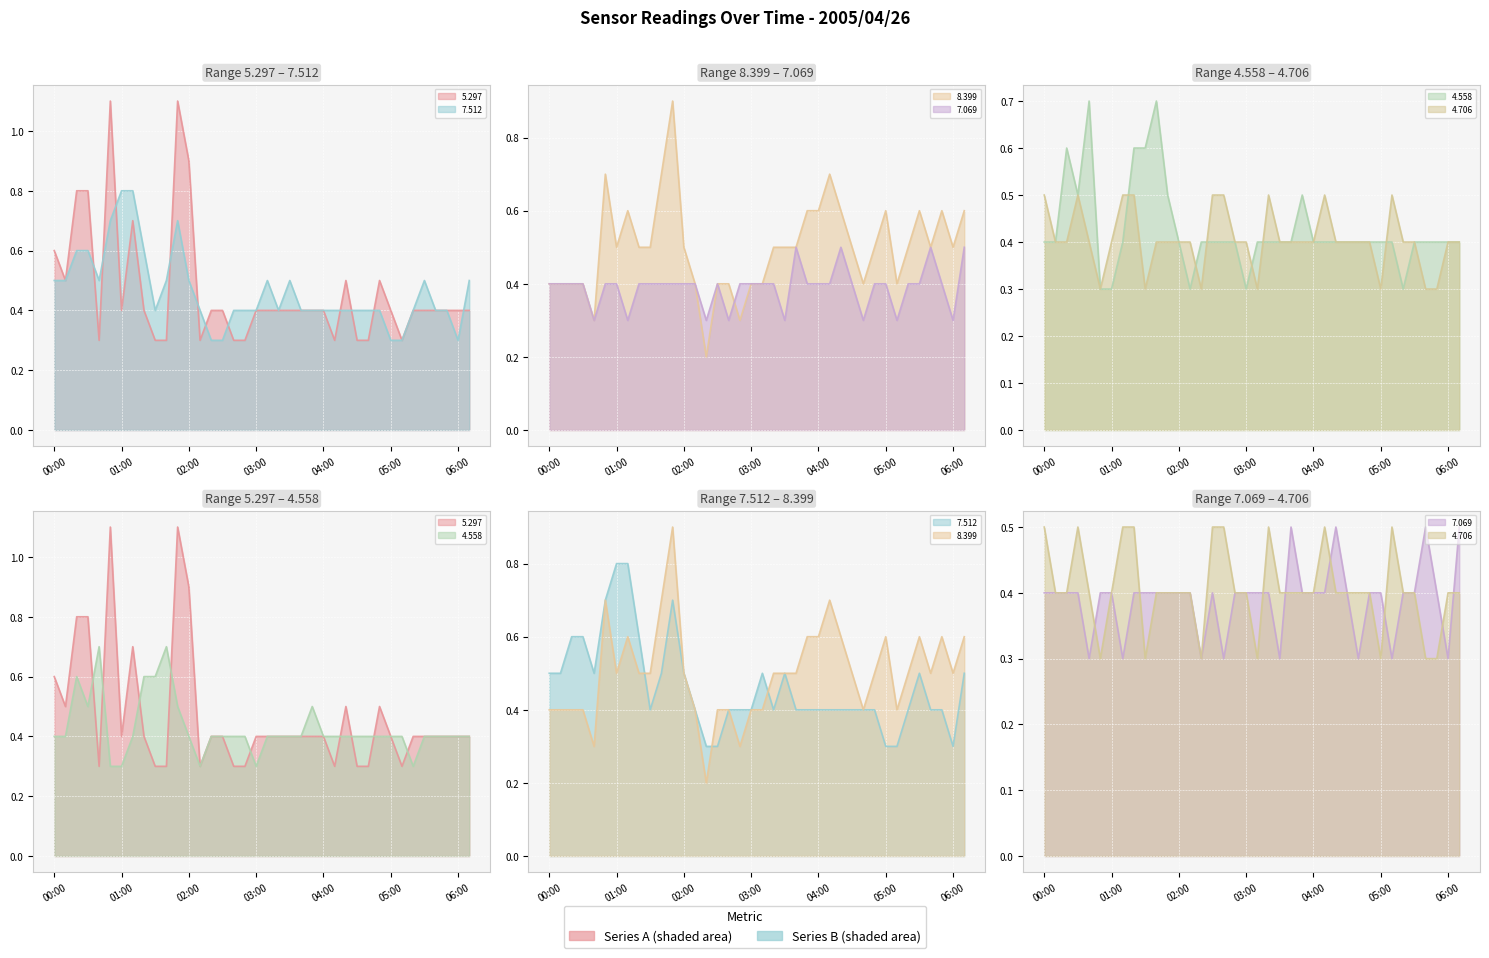

Count the number of categories in the chart.

38